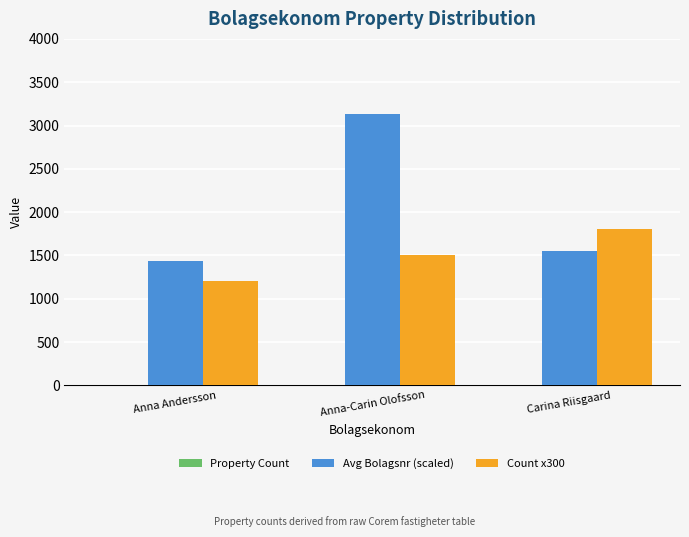

Does the chart contain stacked bars?

No